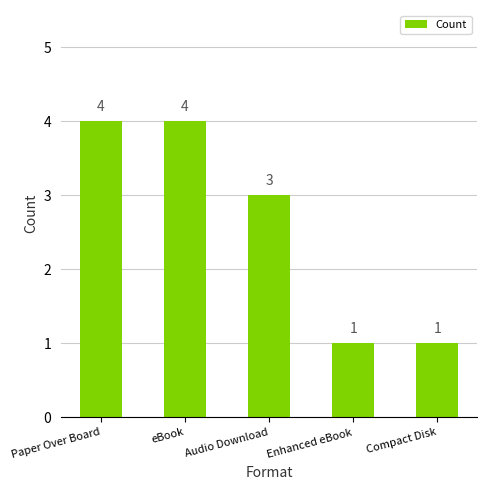

What is the value of the 2nd bar from the left?

4